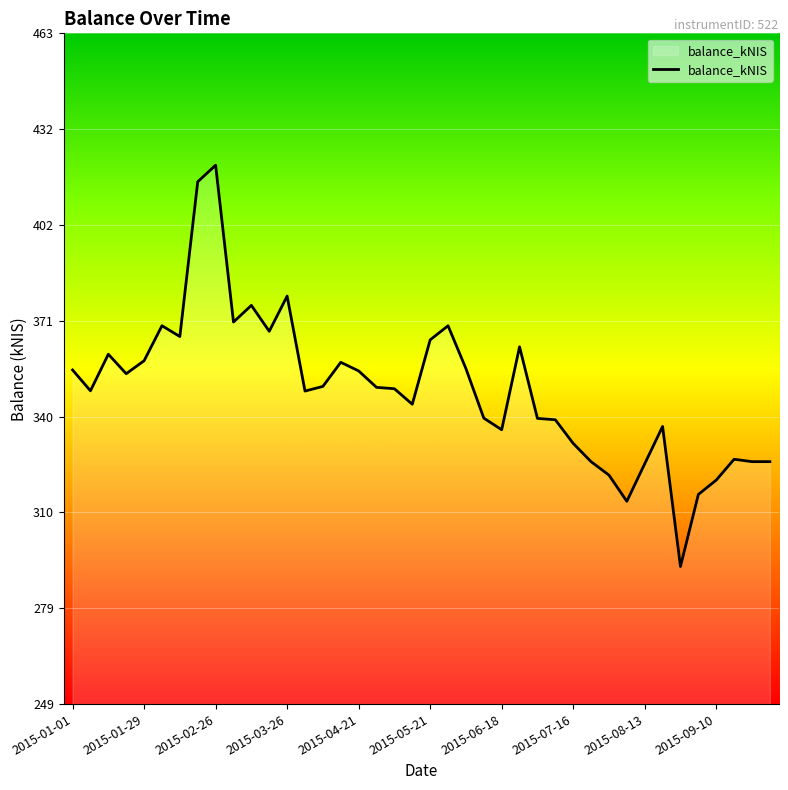

What is the maximum value shown in the chart?

420.7